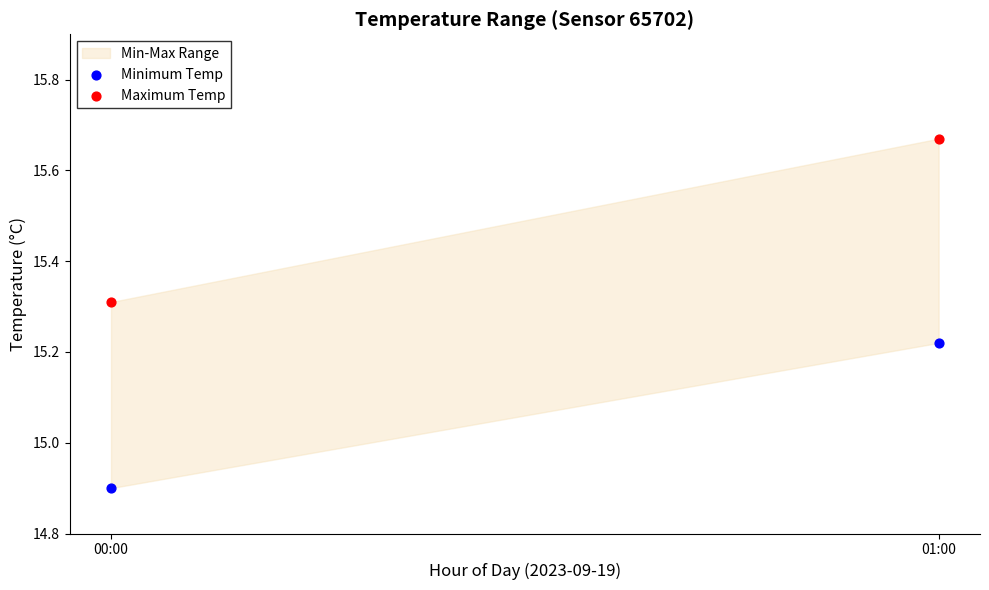

Across all data points, what is the average Y value?

15.3